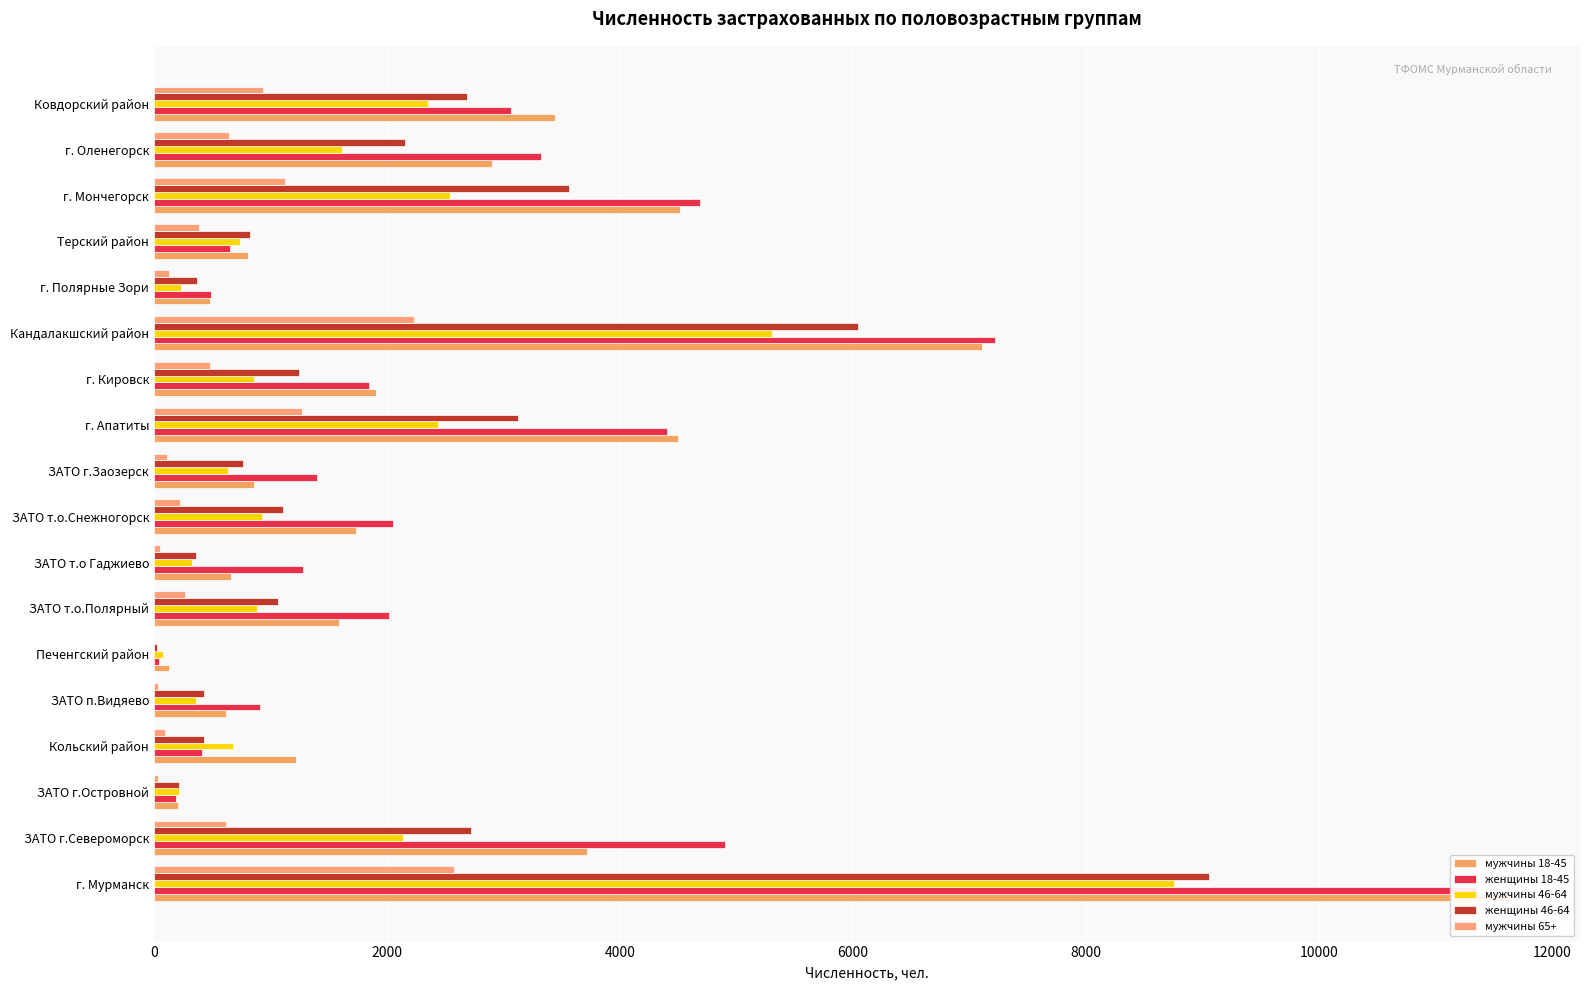

Reading left to right, transcribe all the data shown in this chart.

мужчины 18-45: 11659	3719	207	1221	616	129	1585	664	1733	862	4501	1910	7106	484	809	4517	2903	3445
женщины 18-45: 11345	4901	191	412	913	47	2017	1280	2055	1403	4400	1847	7222	488	651	4686	3326	3066
мужчины 46-64: 8760	2141	219	677	361	80	886	326	930	634	2438	860	5303	228	742	2541	1613	2349
женщины 46-64: 9060	2720	217	428	433	24	1068	363	1107	765	3122	1244	6048	372	821	3567	2152	2688
мужчины 65+: 2574	622	38	95	37	6	264	50	221	111	1271	484	2233	133	387	1123	645	933